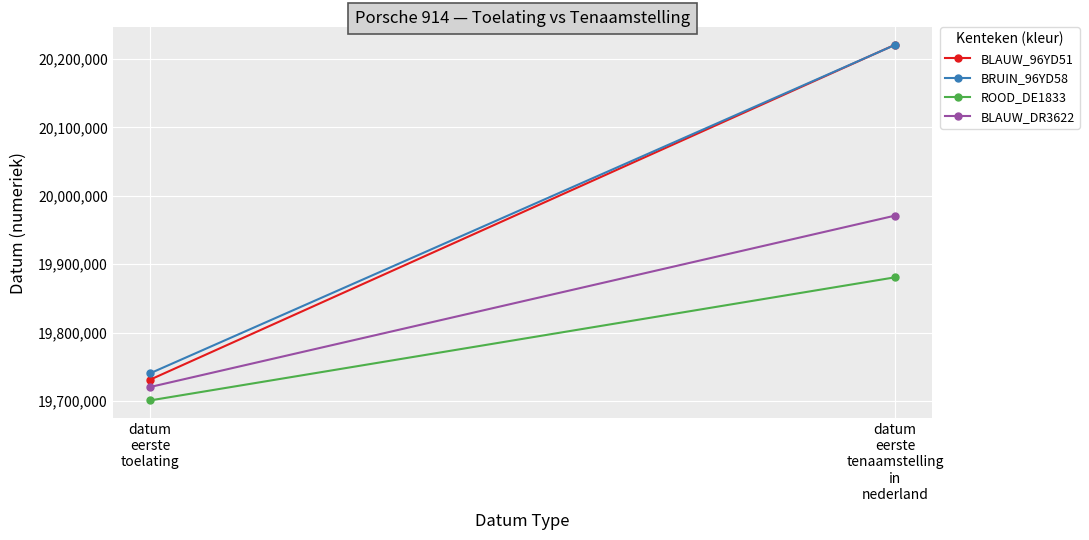

What are all the series names shown in the legend?

BLAUW_96YD51, BRUIN_96YD58, ROOD_DE1833, BLAUW_DR3622